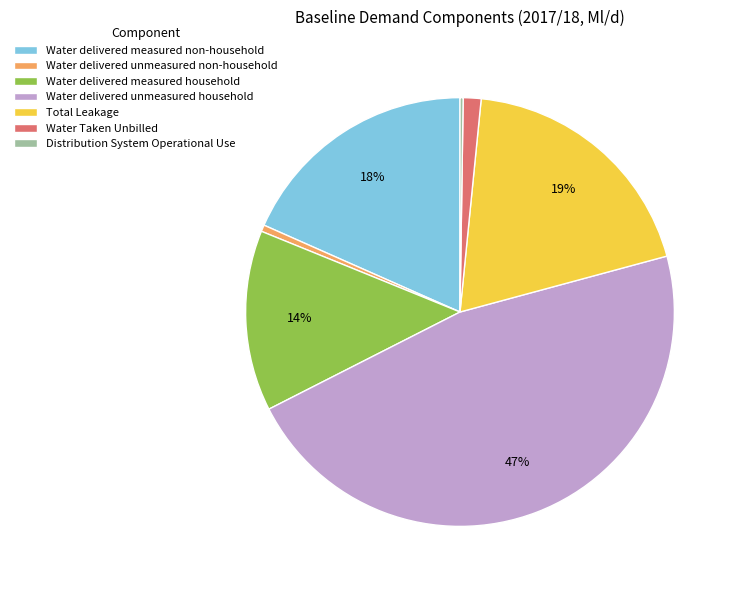

To the nearest percent, what percentage of the pie is Water Taken Unbilled?

1%